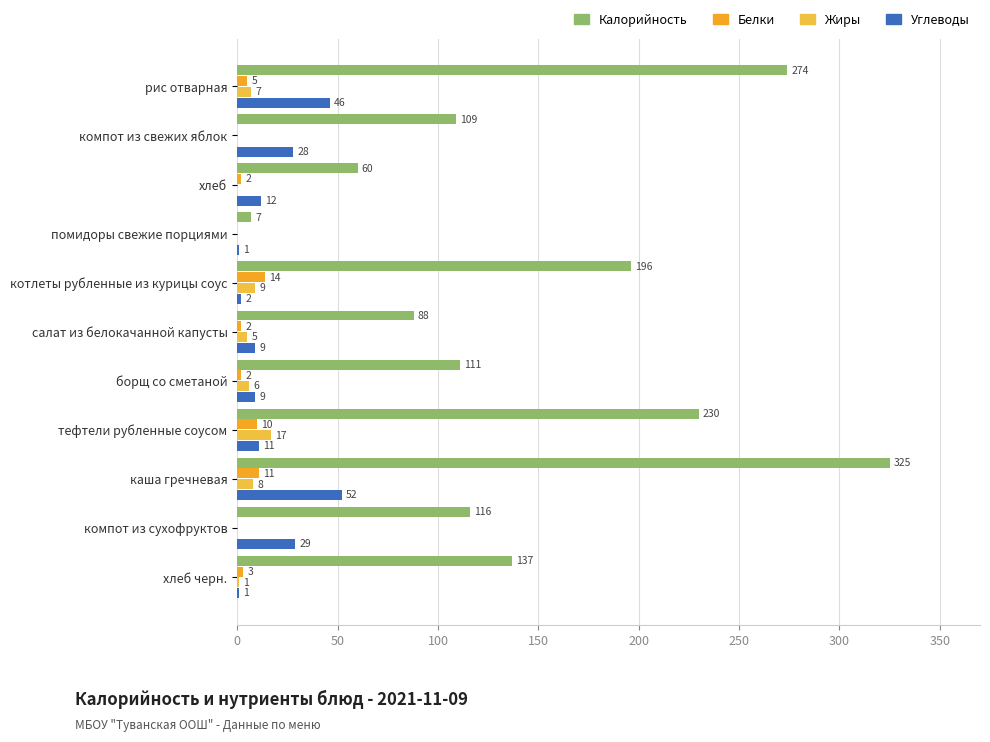

Count the number of categories in the chart.

11